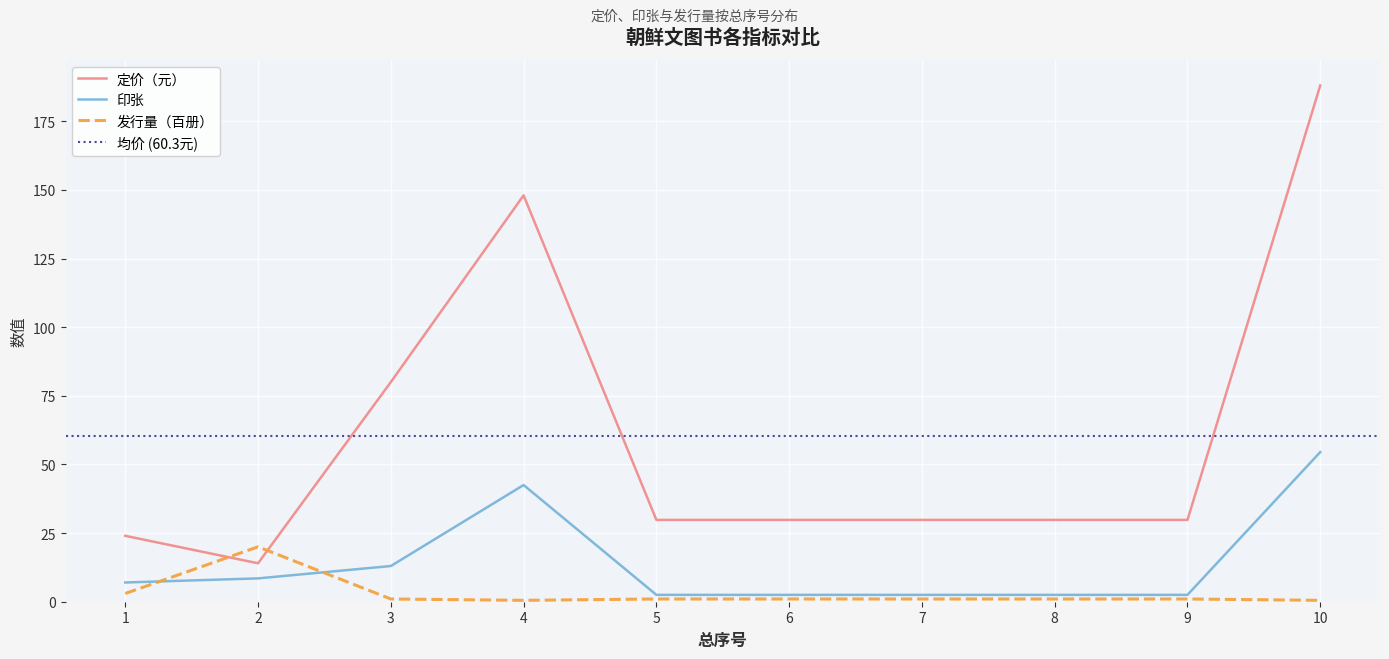

True or false: 发行量（册） has more than 0 interior local peaks.

True